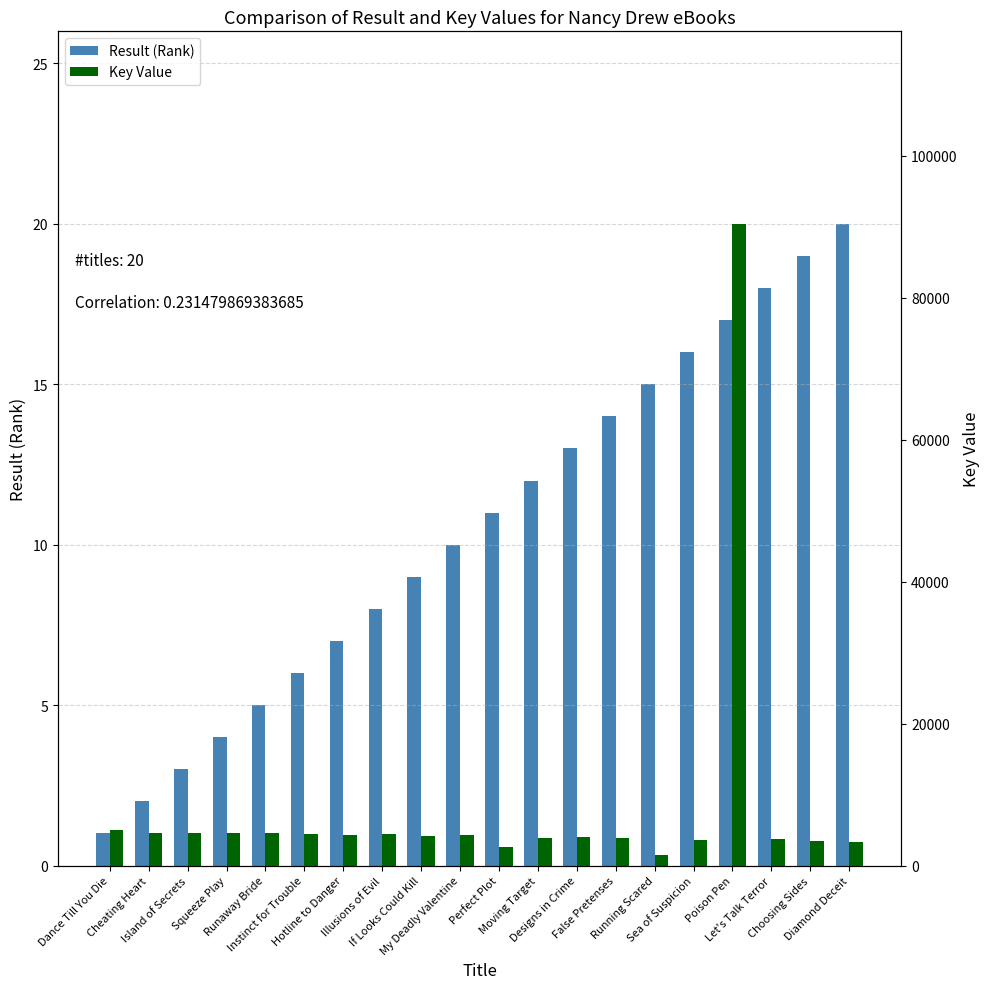

List the series in order of their overall mean, highest first.

Key Value, Result (Rank)